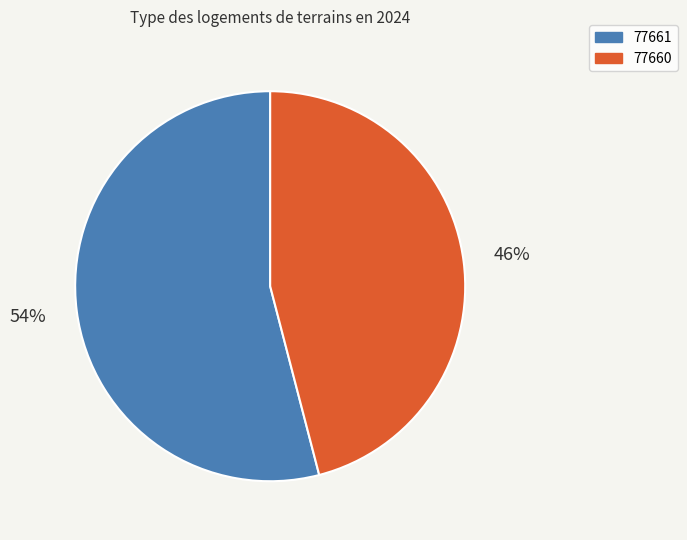

Count the number of slices in the pie.

2